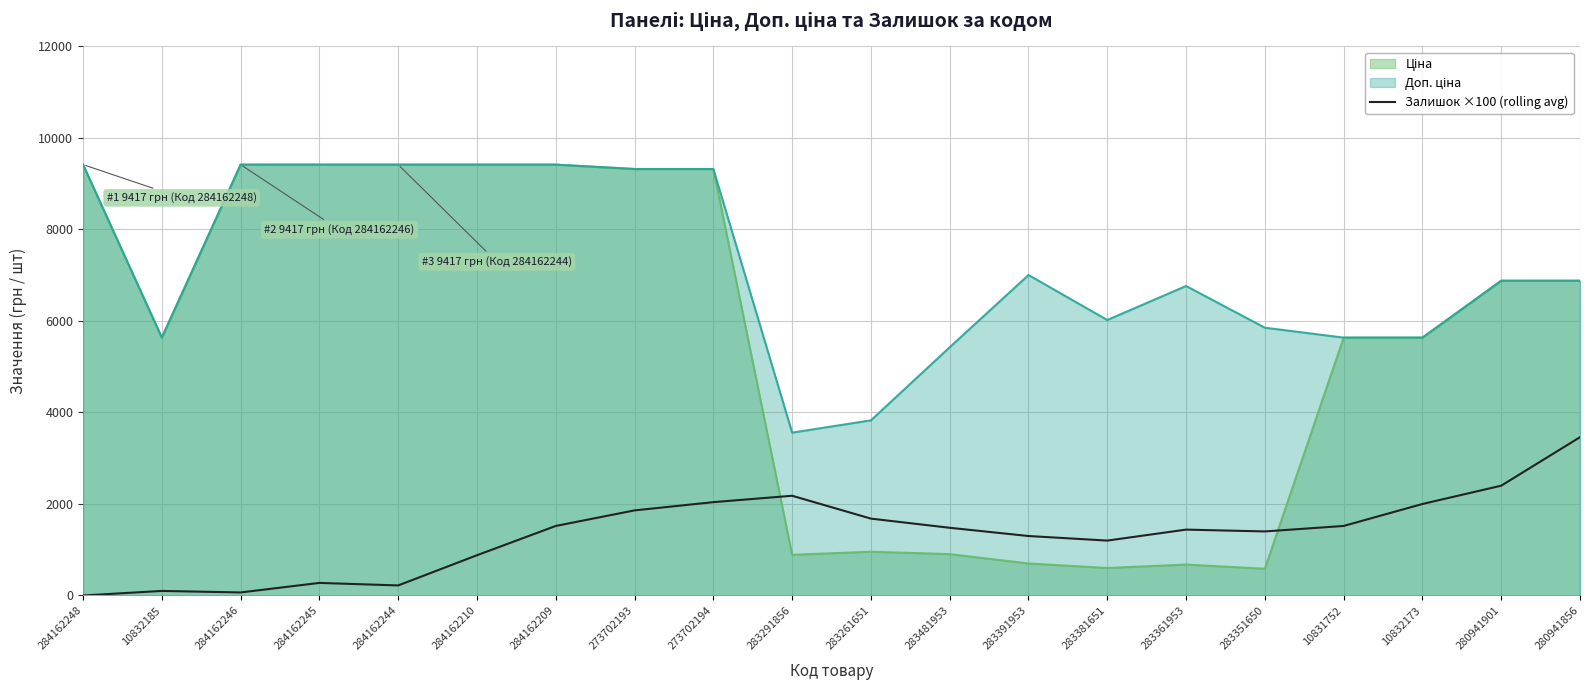

What is the spread (max minus min) of values at 284162210?

8536.9